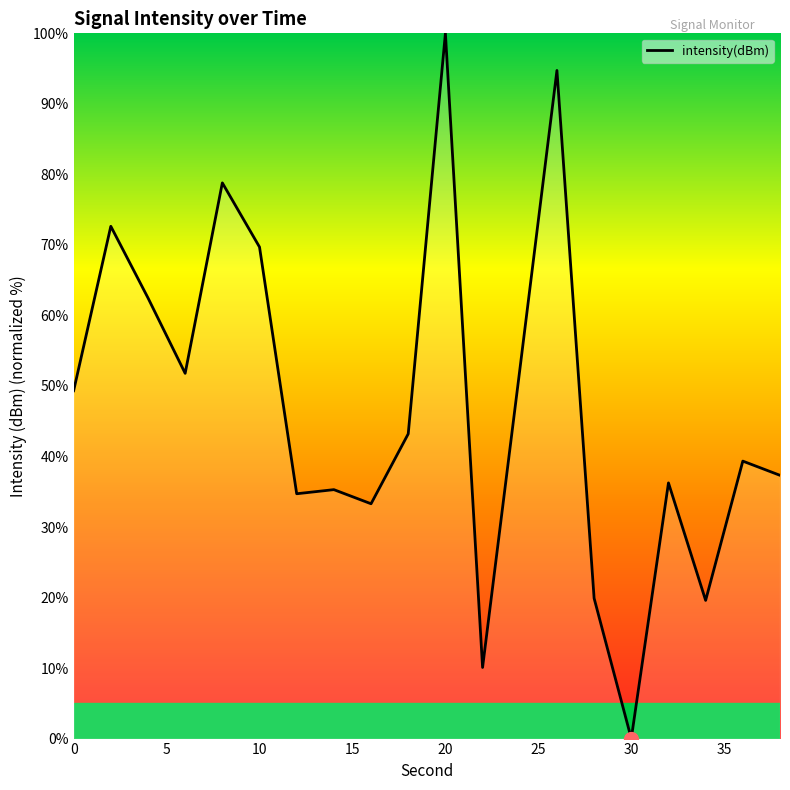

What is the greatest value displayed?

100.0